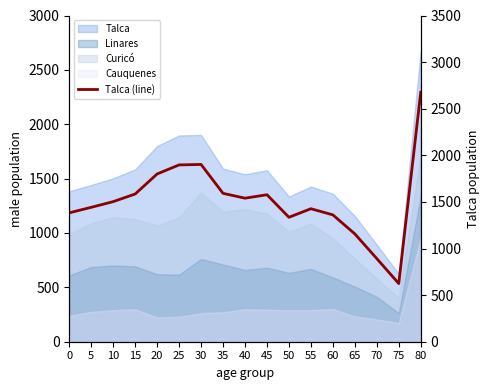

List the labels in order of value, smallest first.

75, 70, 65, 50, 60, 0, 55, 5, 10, 40, 45, 15, 35, 20, 25, 30, 80